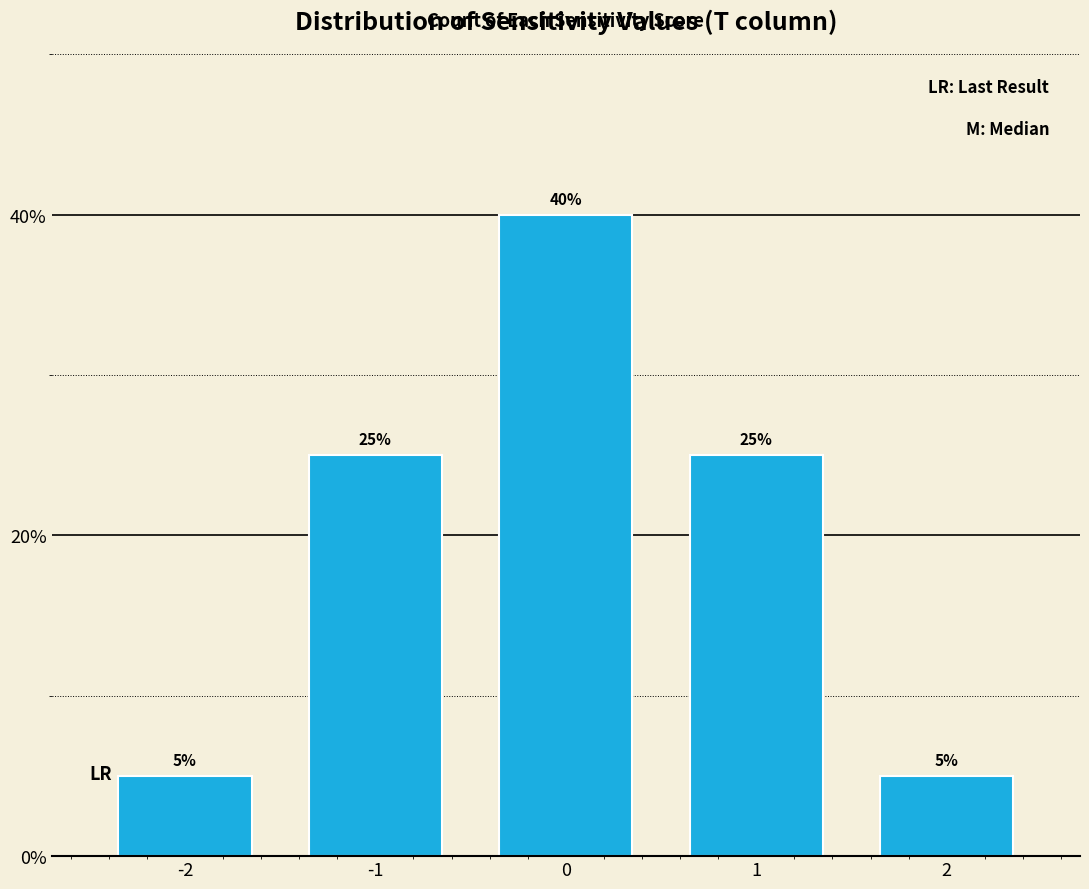

Reading left to right, list all the values displayed in this chart.

5	25	40	25	5